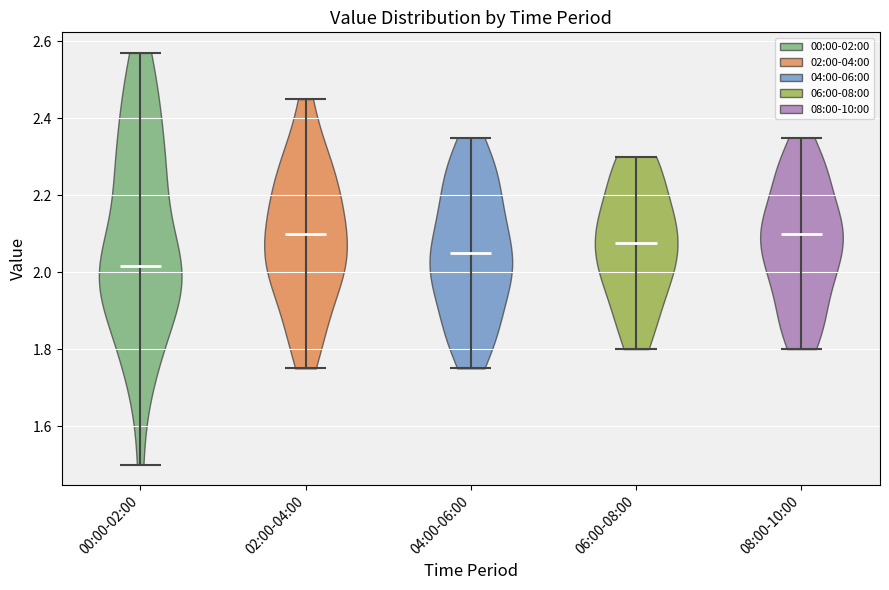

Which violin has the lowest median line?

00:00-02:00